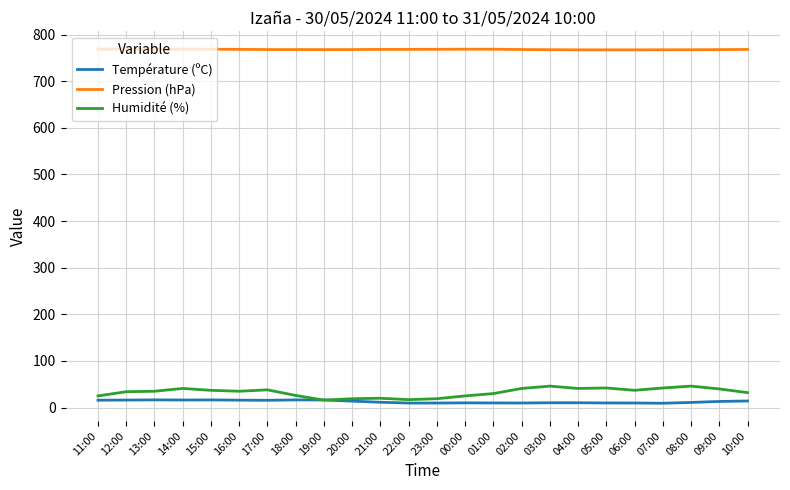

What is the sum of the Pression (hPa) values at 15:00 and 22:00?

1536.7